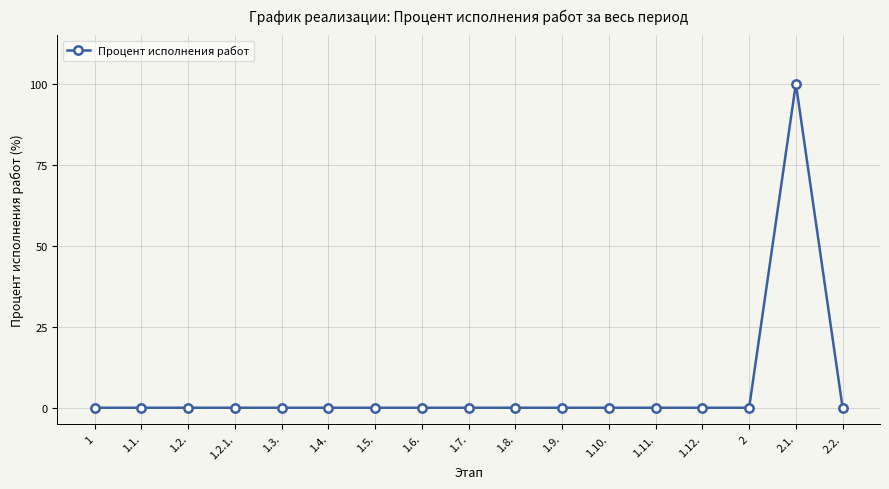

Reading right to left, list all the values displayed in this chart.

0	100	0	0	0	0	0	0	0	0	0	0	0	0	0	0	0